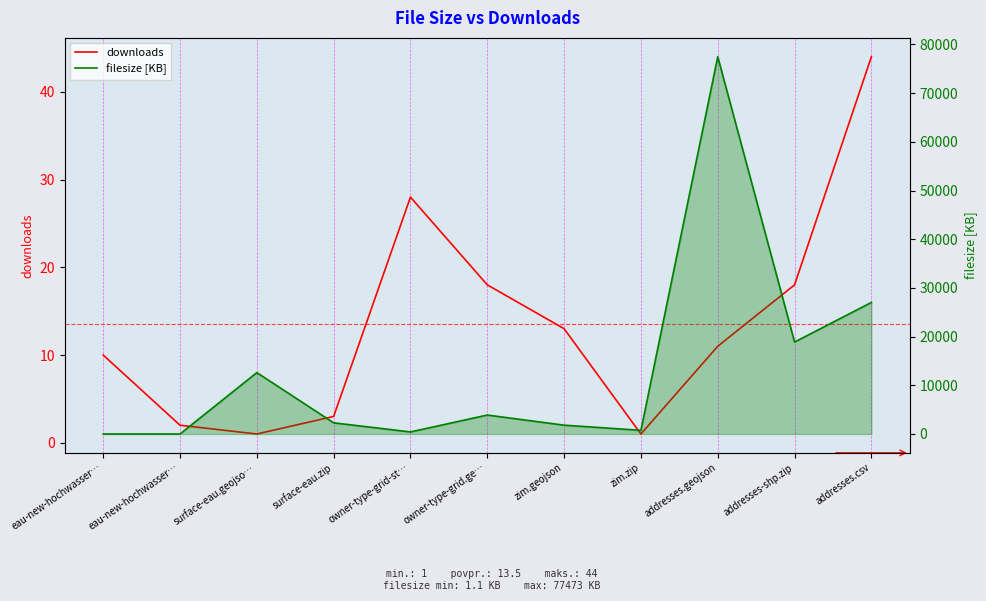

What is the sum of the downloads values at addresses-shp.zip and surface-eau.geojso…?

19.0